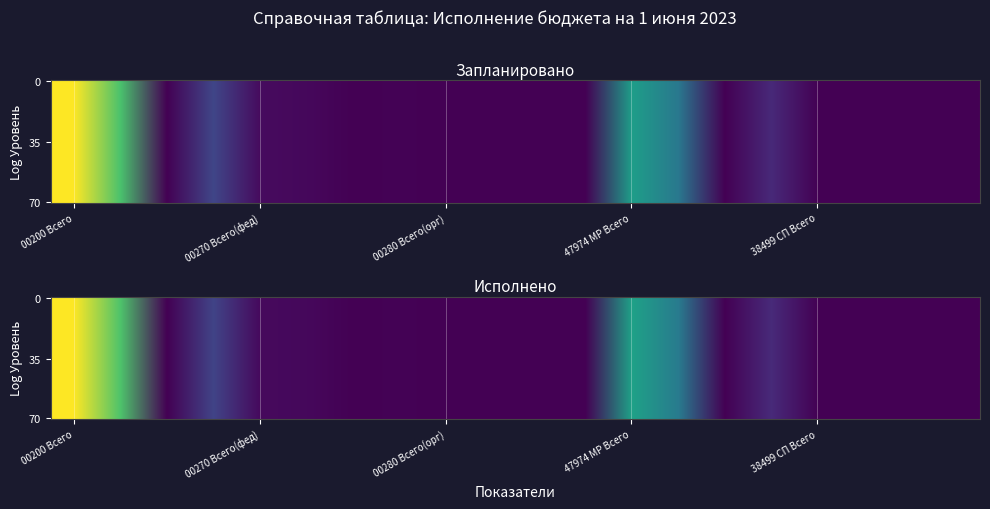

Reading right to left, transcribe all the data shown in this chart.

Запланировано: 0.0	0.0	0.0	0.0	0.1	0.0	0.4	0.6	0.0	0.0	0.0	0.0	0.0	0.0	0.0	0.0	0.2	0.0	0.7	1.0
Исполнено: 0.0	0.0	0.0	0.0	0.1	0.0	0.4	0.6	0.0	0.0	0.0	0.0	0.0	0.0	0.0	0.0	0.2	0.0	0.7	1.0